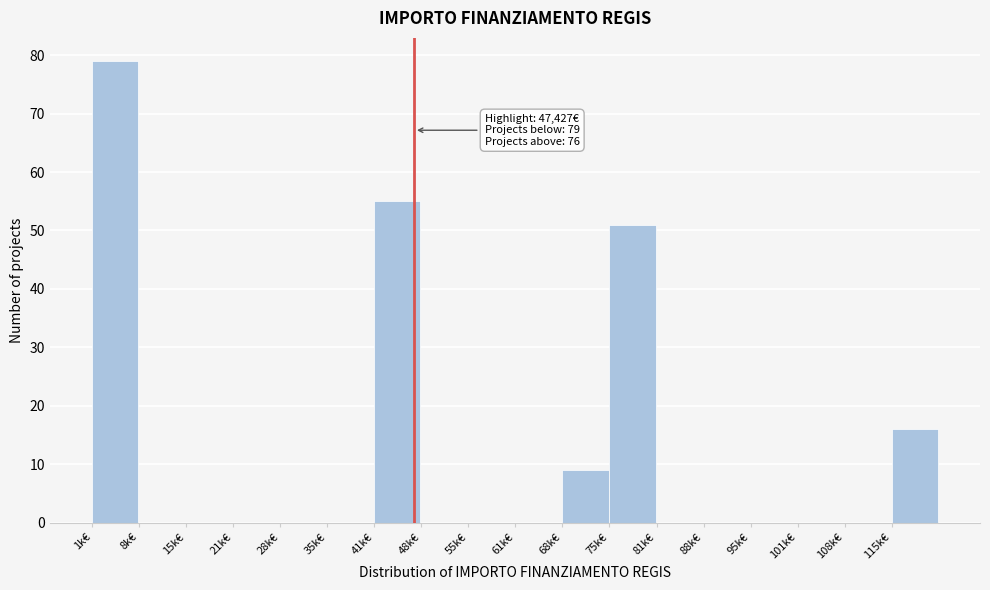

Reading right to left, transcribe all the data shown in this chart.

115k€=16	108k€=0	101k€=0	95k€=0	88k€=0	81k€=0	75k€=51	68k€=9	61k€=0	55k€=0	48k€=0	41k€=55	35k€=0	28k€=0	21k€=0	15k€=0	8k€=0	1k€=79